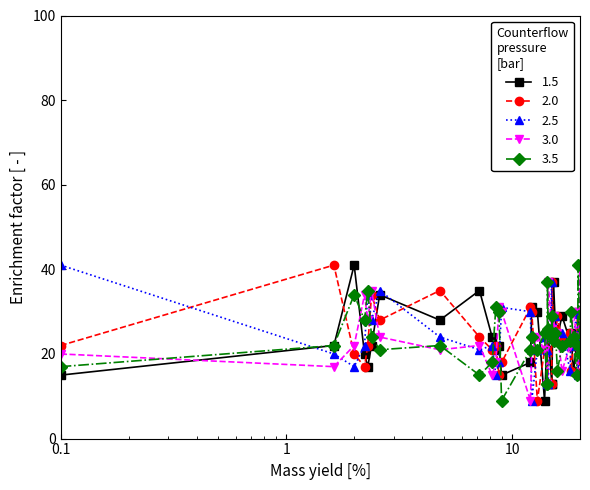

What is the greatest value displayed?

41